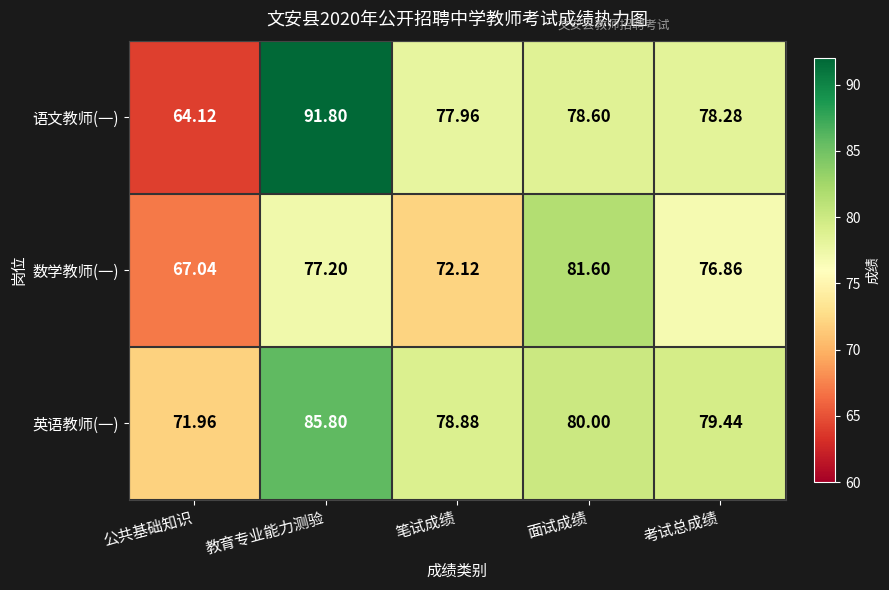

Where does the 英语教师(一) series first go above 79?

教育专业能力测验